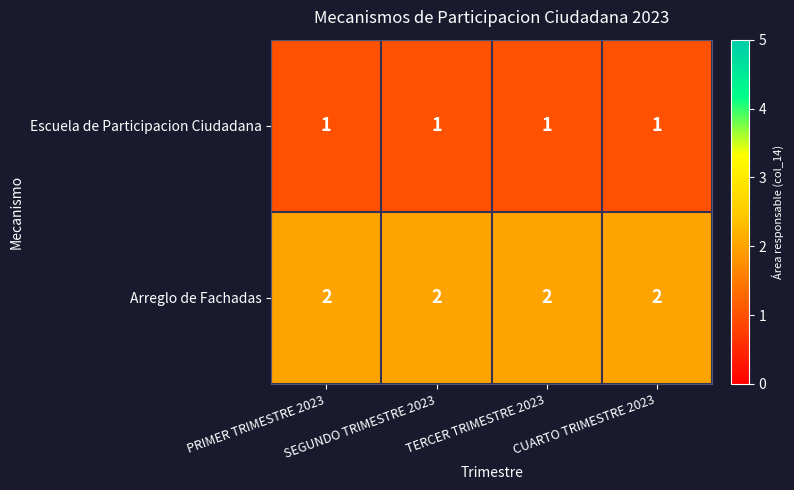

What is the sum of all Escuela de Participacion Ciudadana values?

4